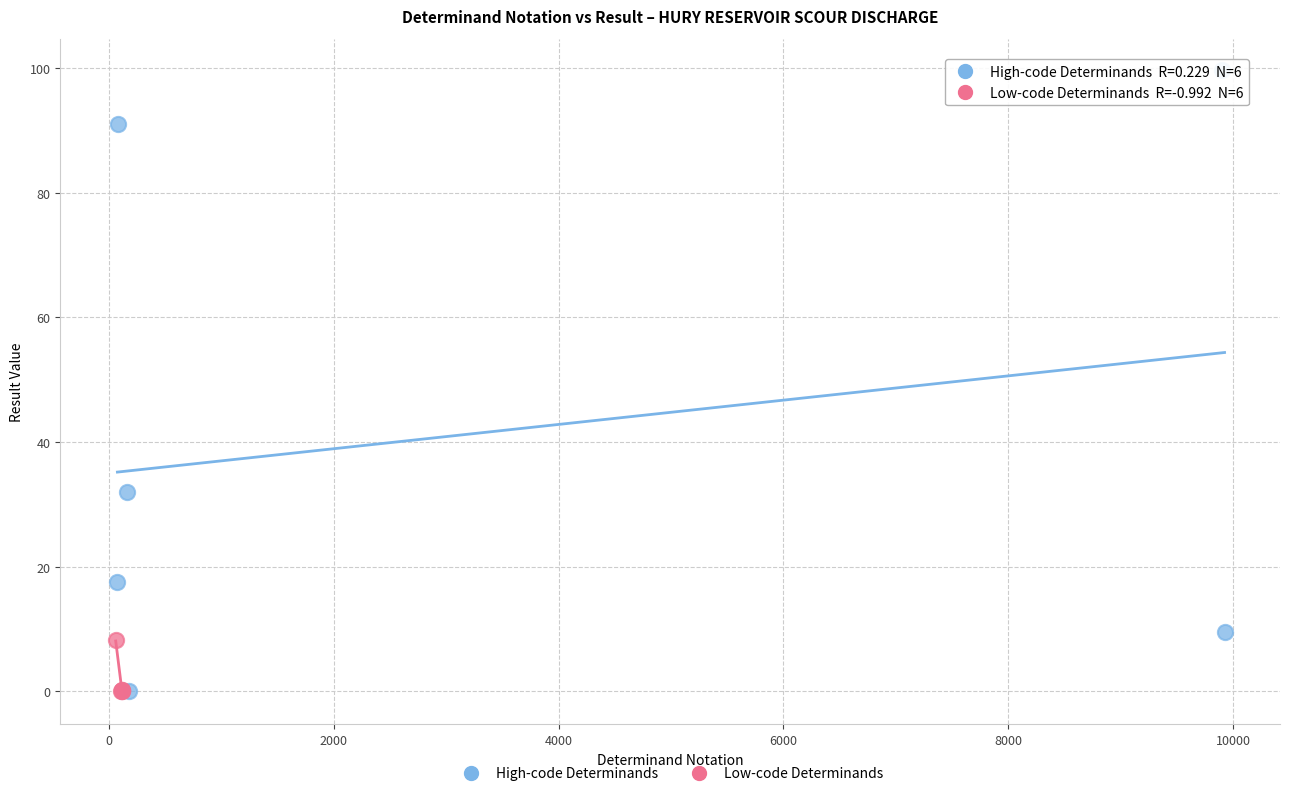

Which series reaches the maximum Y coordinate?

High-code Determinands